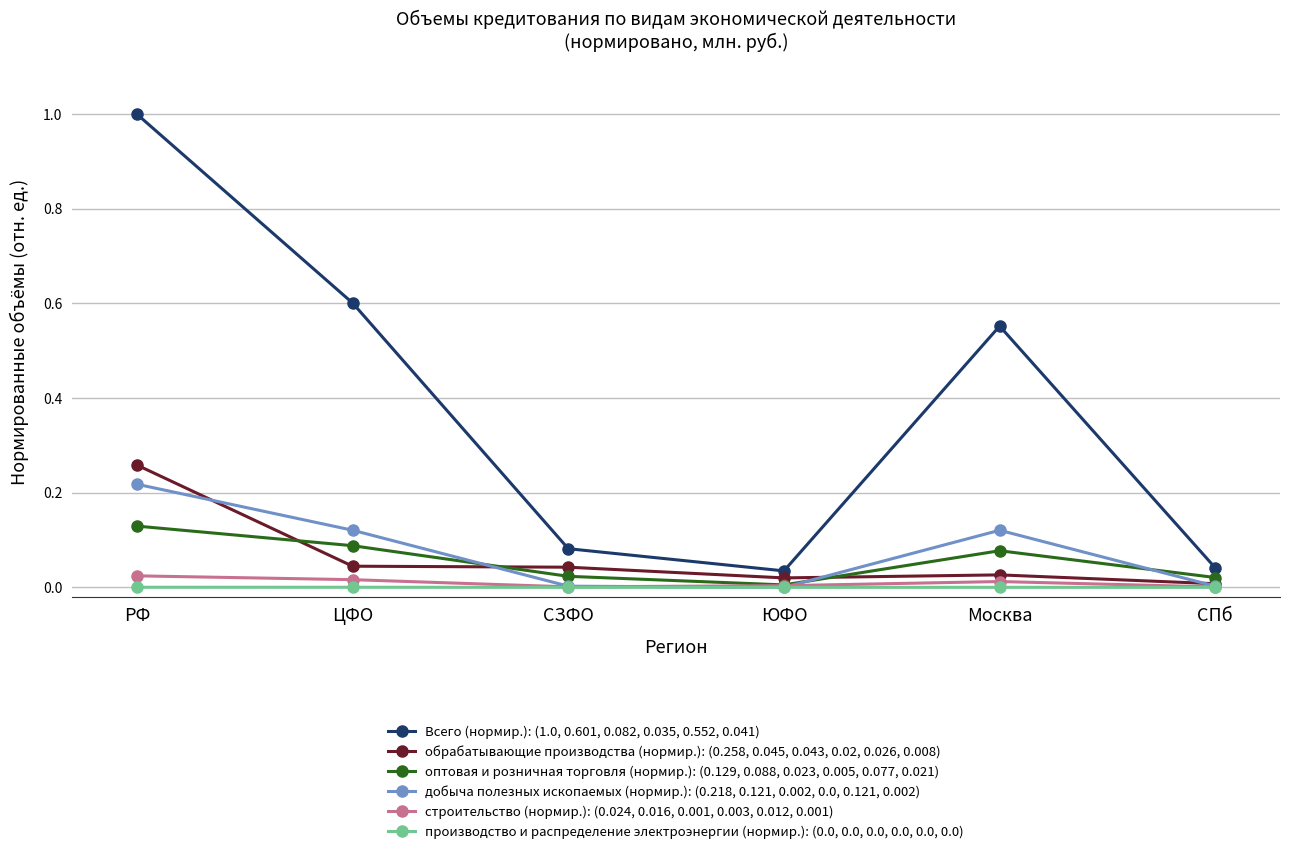

What is the label of the 5th point from the left?

Москва